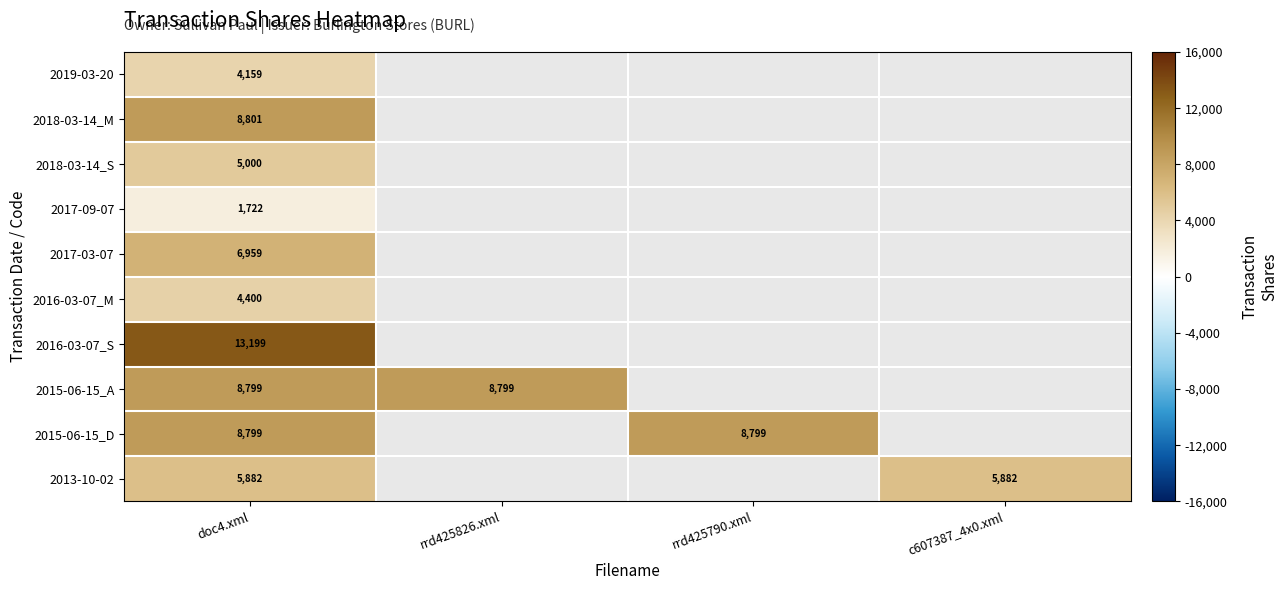

Is it true that 2015-06-15_A equals 13292 at rrd425826.xml?

False